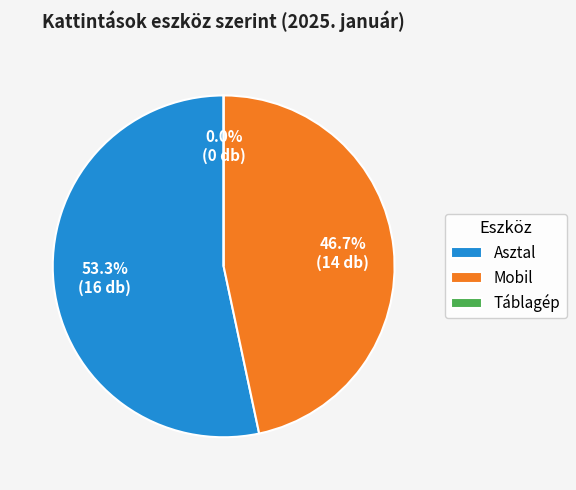

What percentage do Táblagép and Asztal together represent?

53.3%